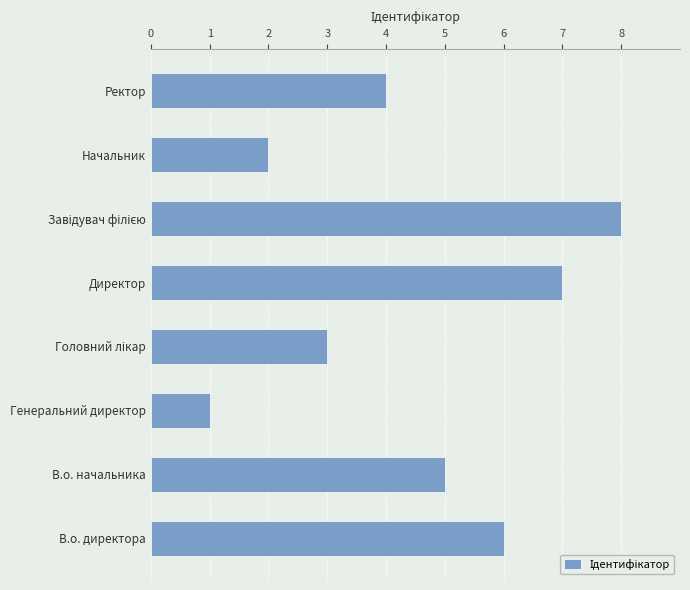

How many bars are there in total?

8